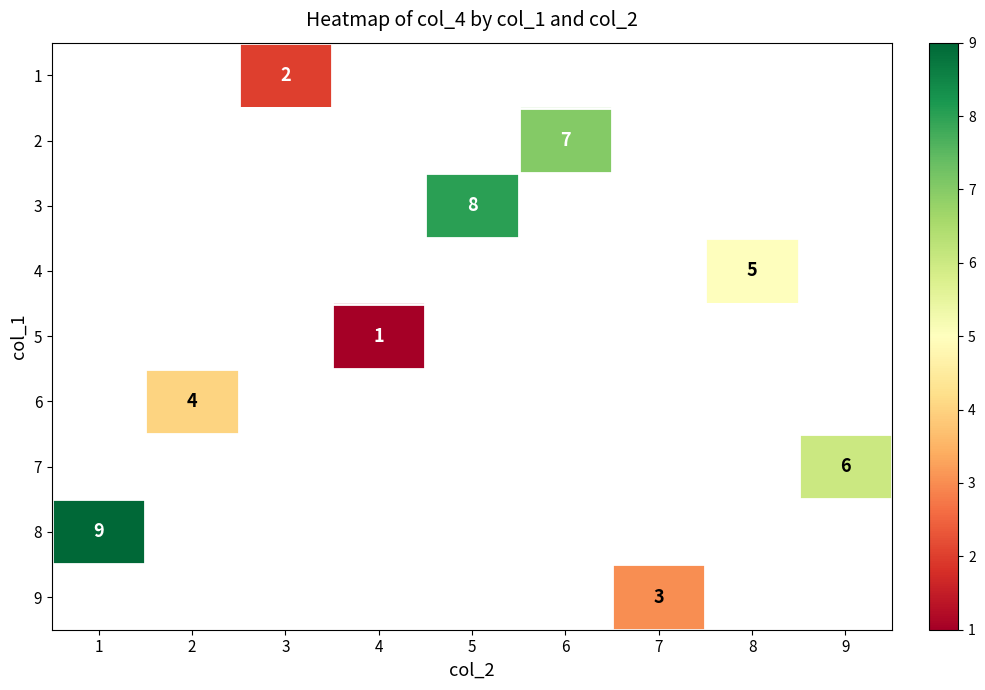

At which category does the chart reach its peak across all series?

1